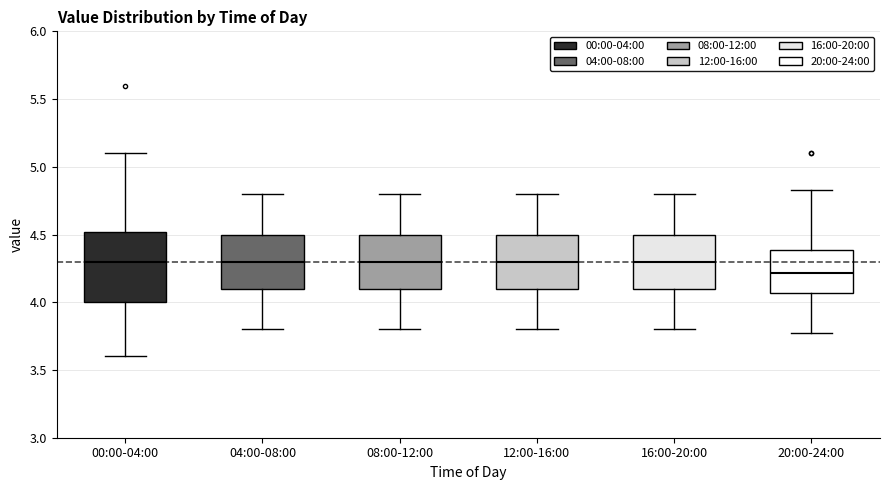

Reading left to right, read every box against the y-axis: the position of its median line, the range the box covers, and the ends of its whiskers. The values are not printed on the chart, so give them approximately, as read against the axis.

00:00-04:00: median 4.30, box 4.00 to 4.50, whiskers 3.60 to 5.10
04:00-08:00: median 4.30, box 4.10 to 4.50, whiskers 3.80 to 4.80
08:00-12:00: median 4.30, box 4.10 to 4.50, whiskers 3.80 to 4.80
12:00-16:00: median 4.30, box 4.10 to 4.50, whiskers 3.80 to 4.80
16:00-20:00: median 4.30, box 4.10 to 4.50, whiskers 3.80 to 4.80
20:00-24:00: median 4.20, box 4.05 to 4.40, whiskers 3.75 to 4.85